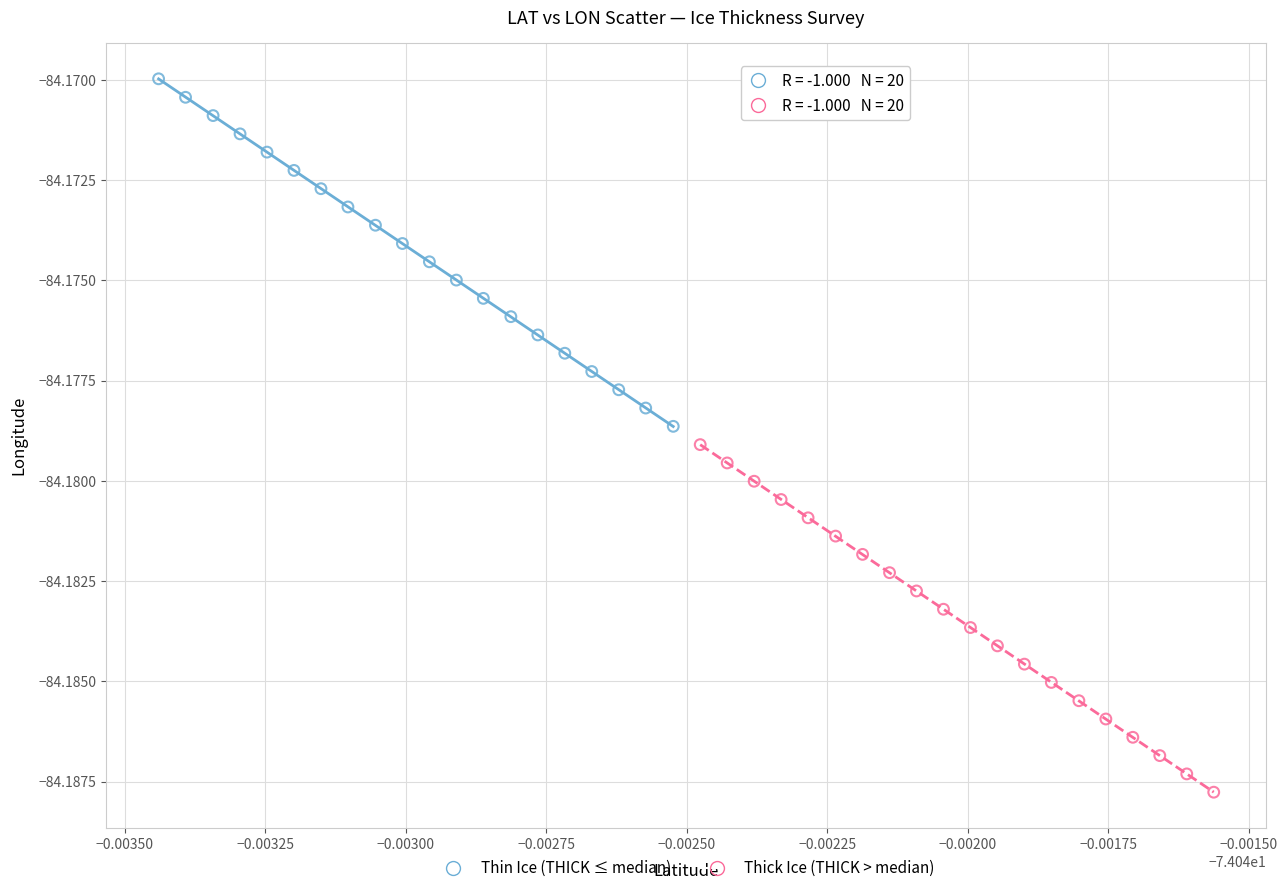

Which series has the widest spread of Y values?

Thick Ice (THICK > median)